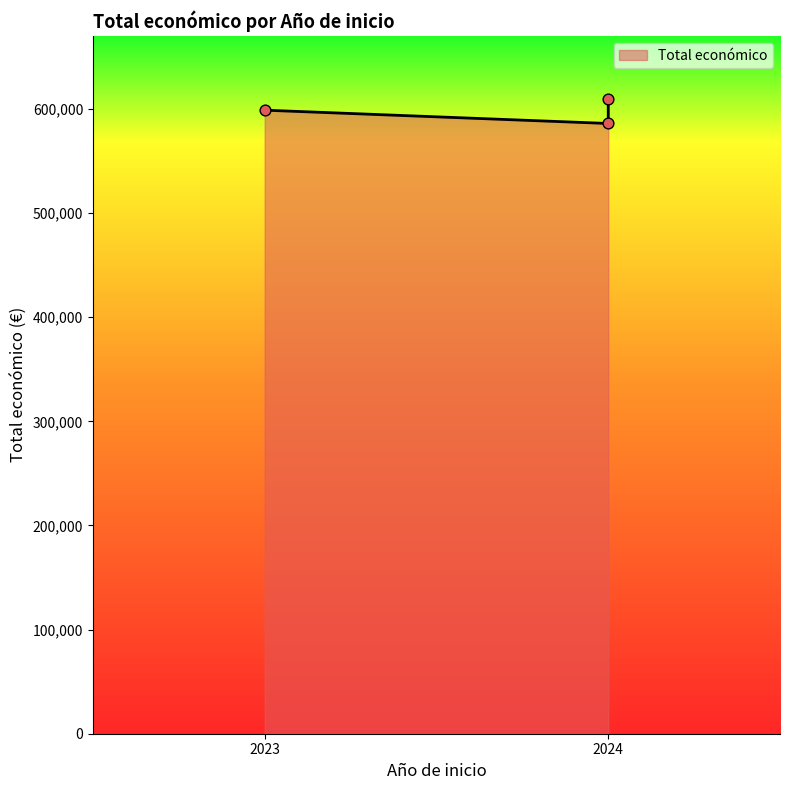

Which has a higher value, 2024 or 2023?

2024